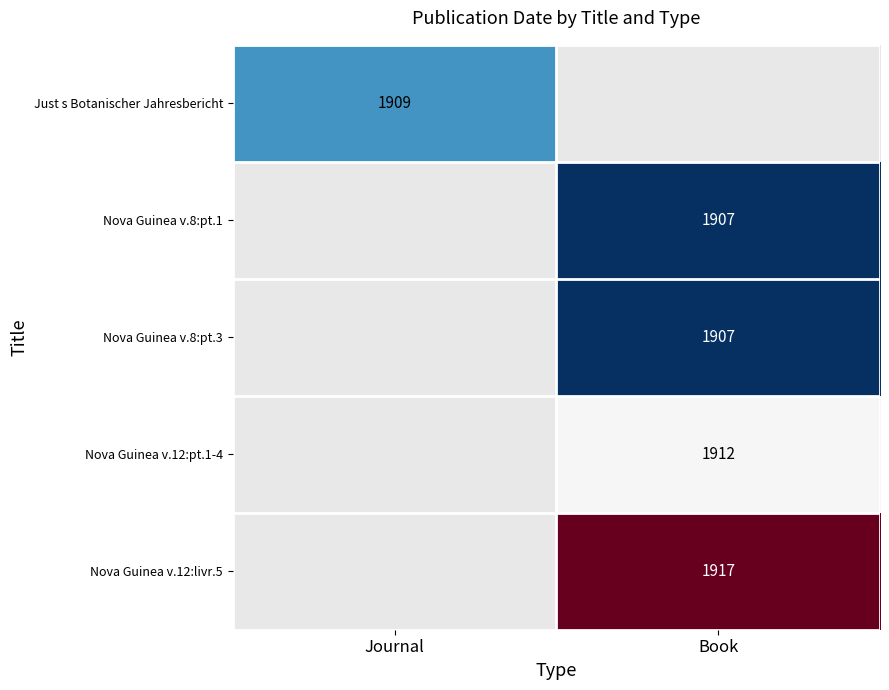

The Nova Guinea v.8:pt.3 series shows 1907 at Book. True or false?

True